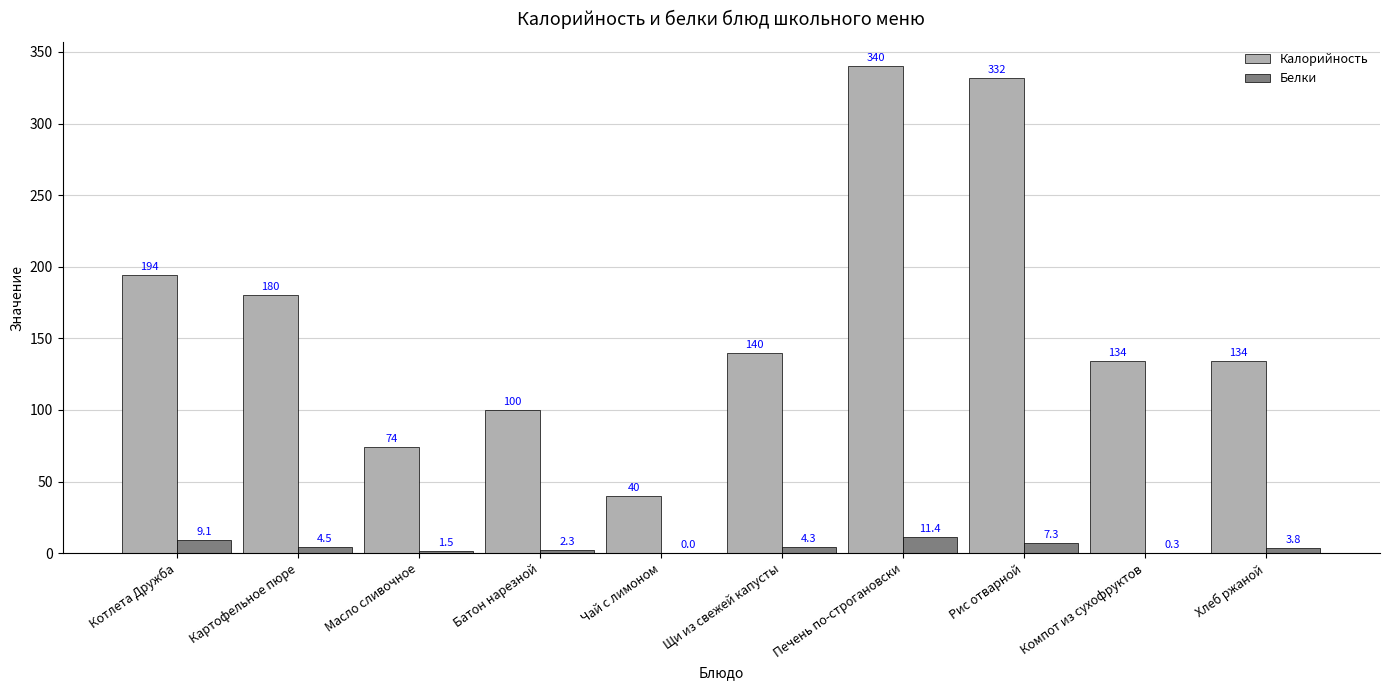

At which category does the chart reach its peak across all series?

Печень по-строгановски